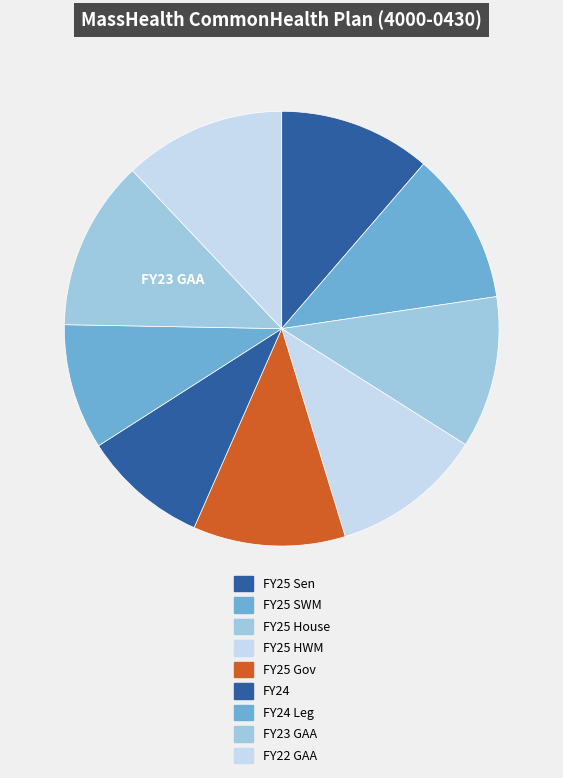

Which category has the biggest portion of the pie?

FY23 GAA